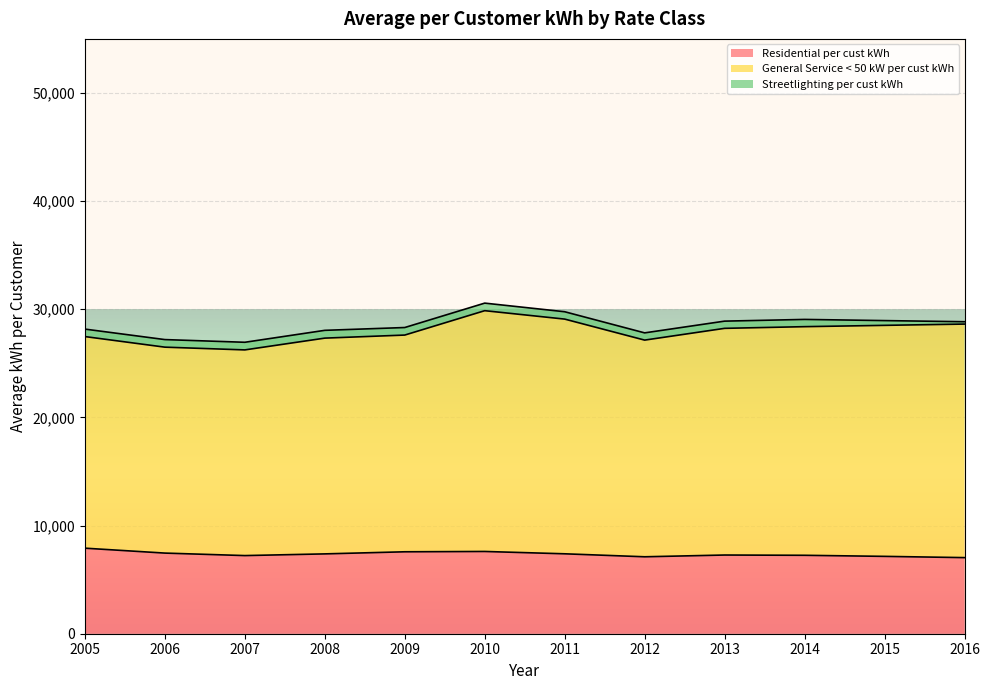

Reading left to right, what are all the values shown in this chart?

Residential per cust kWh: 2005=7910.0	2006=7455.7	2007=7224.8	2008=7381.8	2009=7576.0	2010=7606.0	2011=7389.6	2012=7114.1	2013=7276.4	2014=7251.4	2015=7152.3	2016=7037.0
General Service < 50 kW per cust kWh: 2005=19565.9	2006=19041.2	2007=19018.1	2008=19950.2	2009=20039.0	2010=22262.9	2011=21701.5	2012=20034.3	2013=20959.6	2014=21140.0	2015=21360.7	2016=21594.1
Streetlighting per cust kWh: 2005=690.7	2006=699.9	2007=704.9	2008=720.0	2009=696.8	2010=699.2	2011=680.1	2012=669.0	2013=666.9	2014=670.1	2015=440.1	2016=216.8